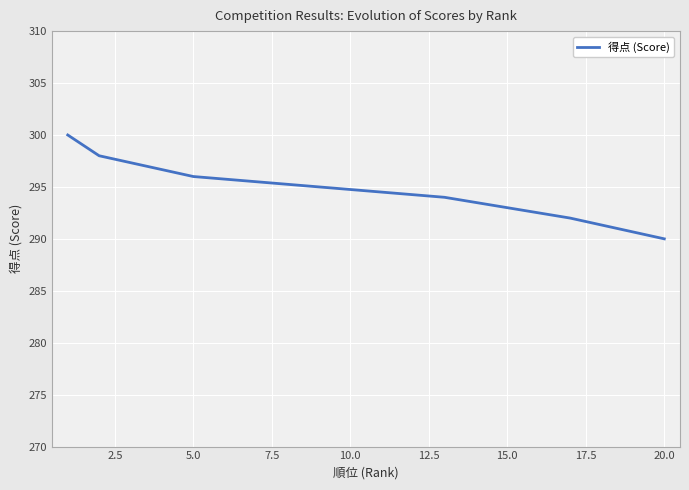

True or false: there are more than 1 points higher than both neighbors.

False